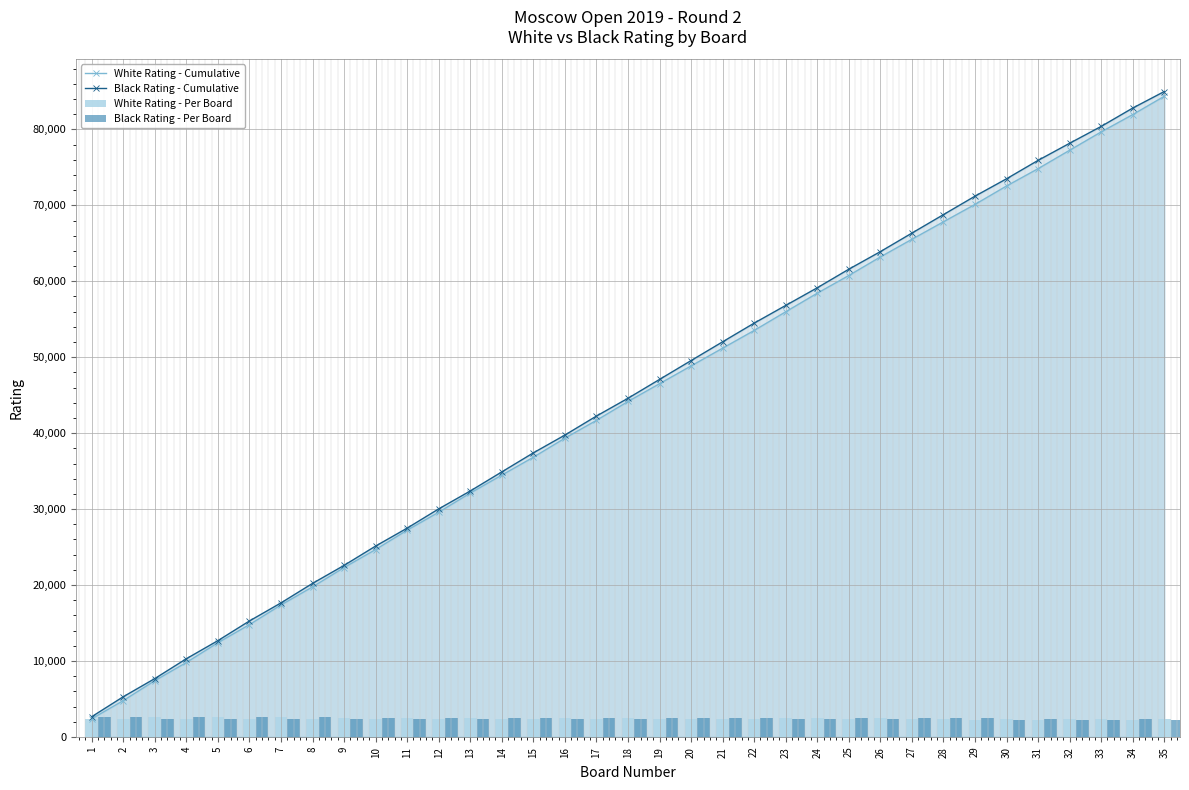

What is the difference between the maximum and minimum values in the Black Rating - Cumulative series?

82319